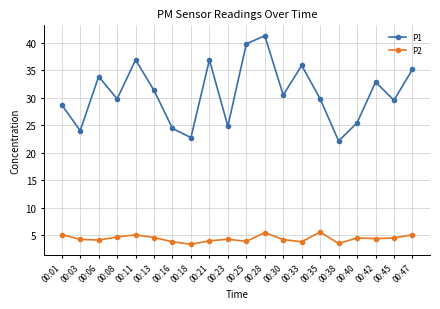

True or false: P1 and P2 intersect in this chart.

False